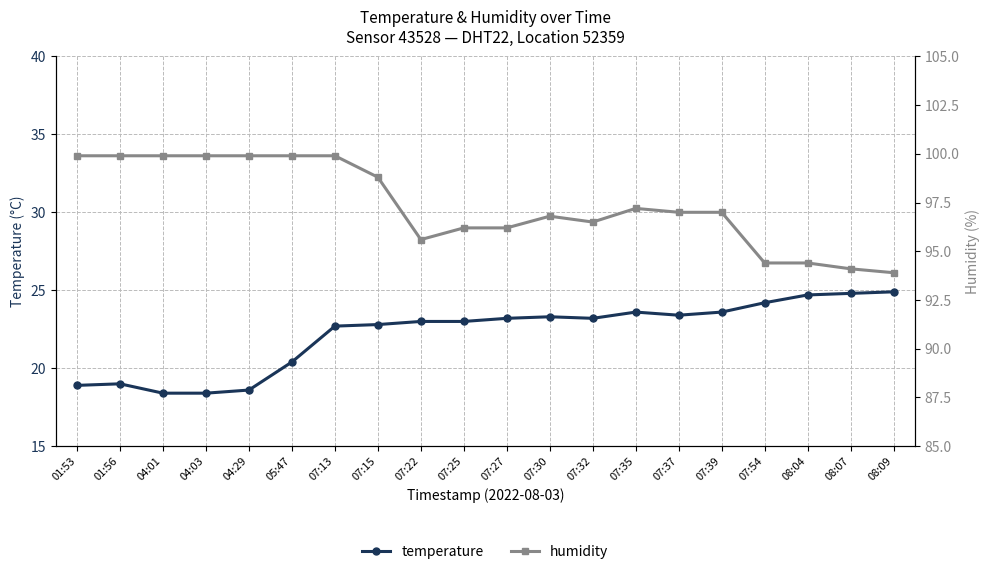

What is the label of the 9th point from the left?

07:22